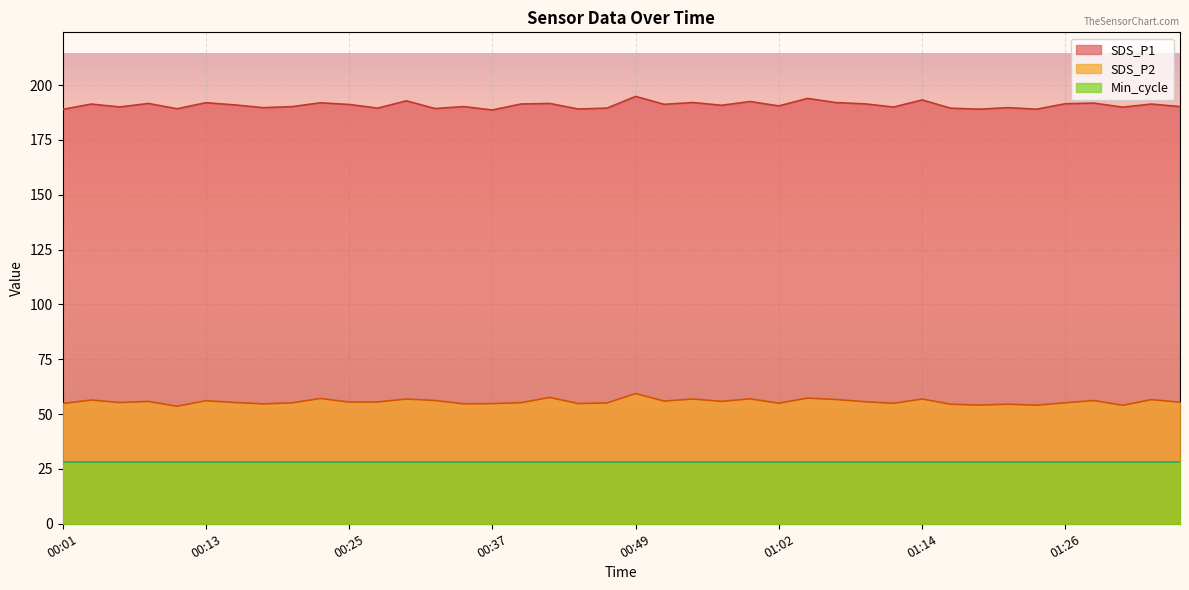

True or false: SDS_P1 and SDS_P2 intersect in this chart.

False